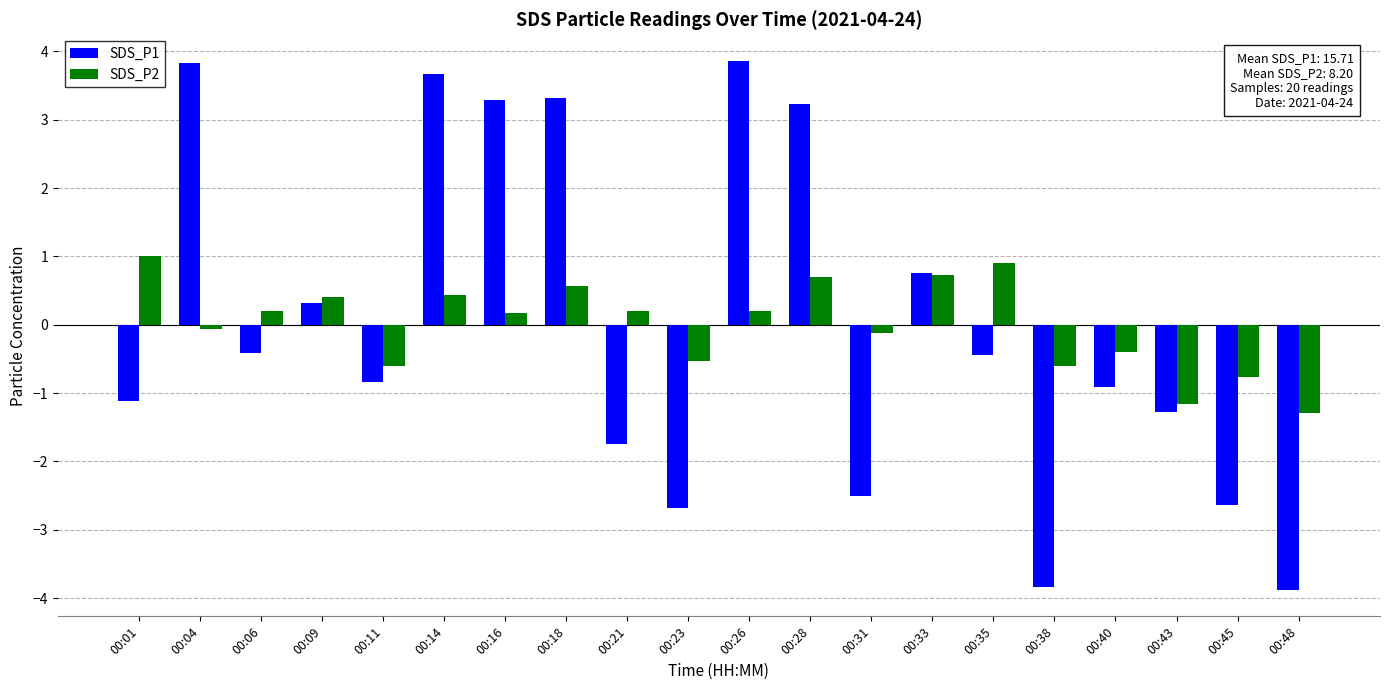

Is it true that SDS_P2 equals 1.6 at 00:35?

False